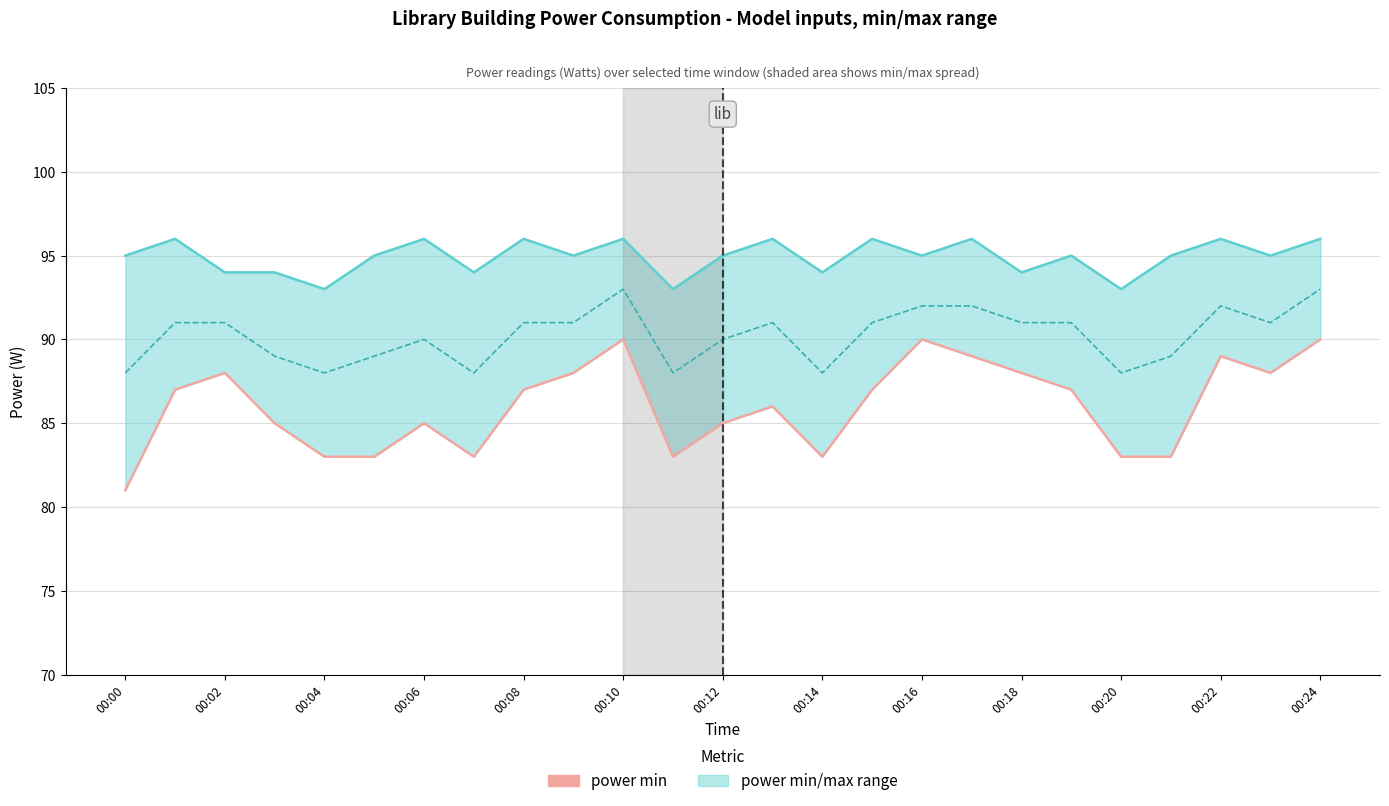

Count the power mid values in the range 89 to 91.

14